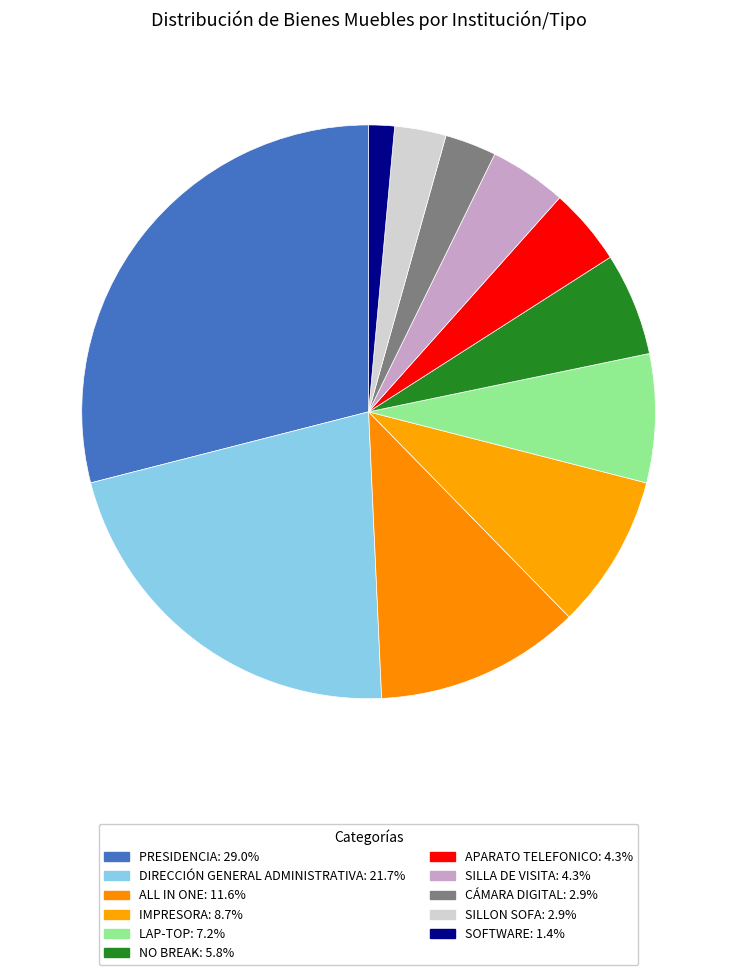

How many segments does this pie chart have?

11